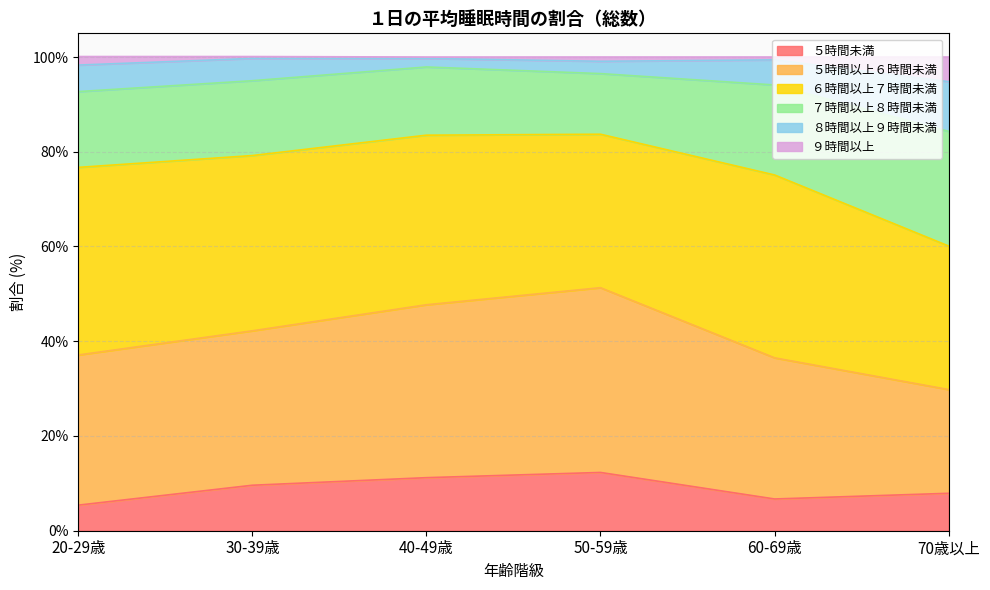

The value of ５時間未満 at 50-59歳 is 12.3. True or false?

True